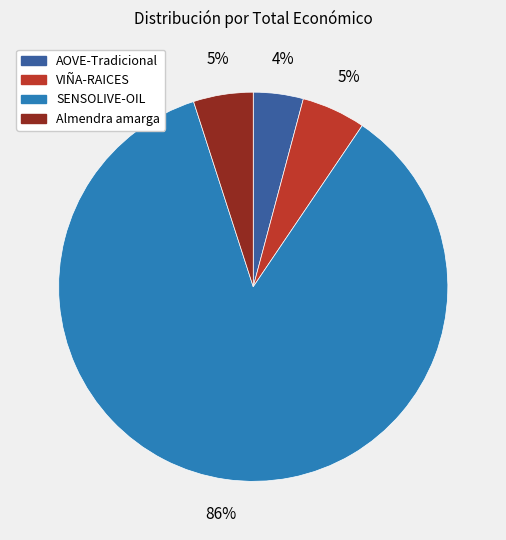

How many slices are in this pie chart?

4